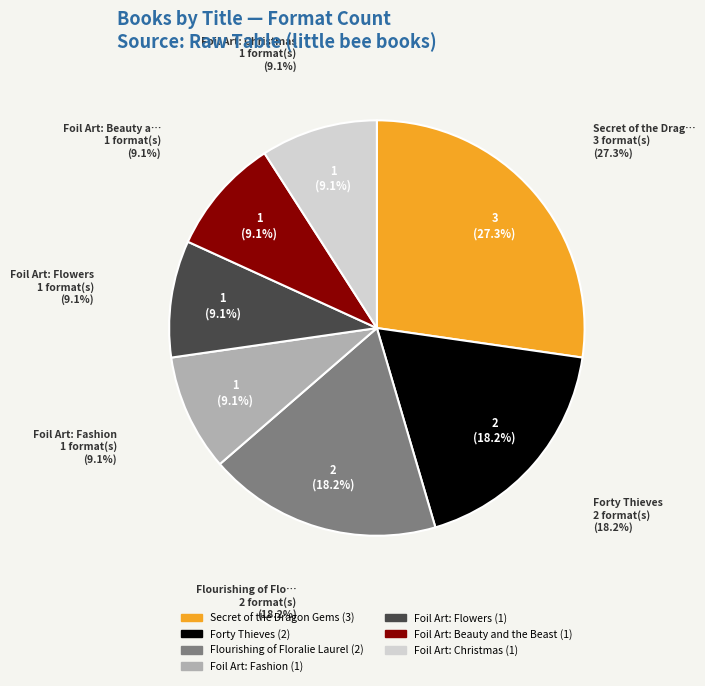

The Foil Art: Flowers slice represents 9% of the pie. True or false?

True